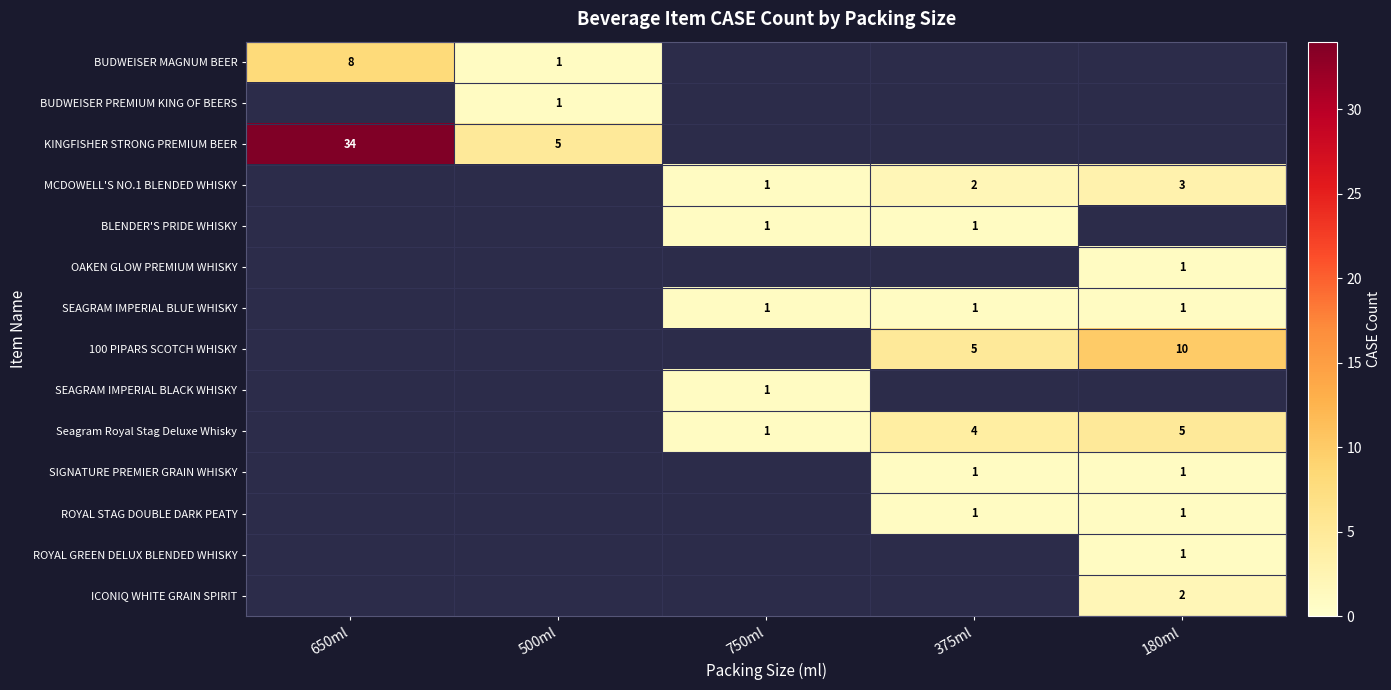

What is the spread (max minus min) of values at 750ml?

1